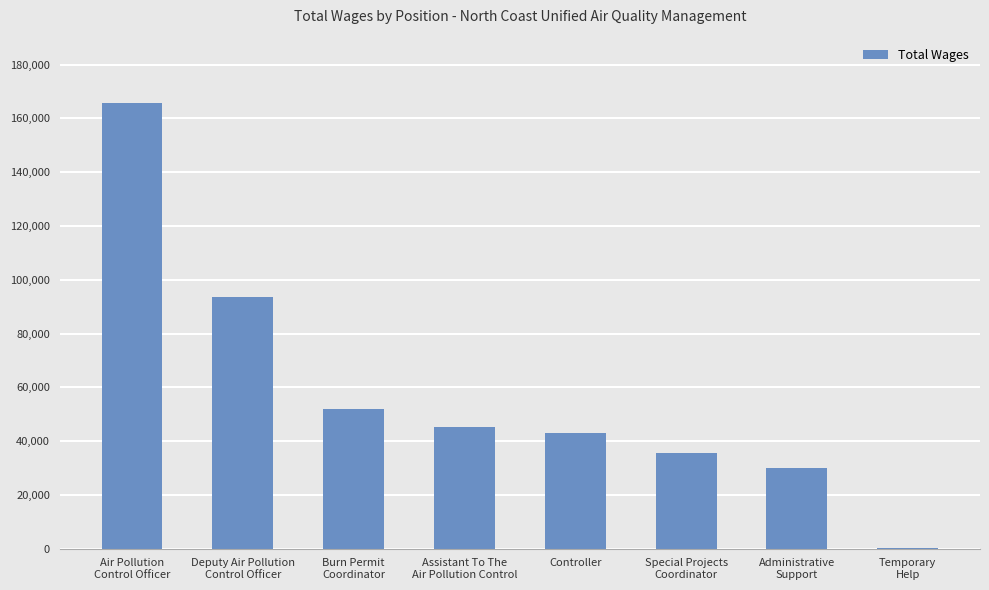

What is the maximum value shown in the chart?

165837